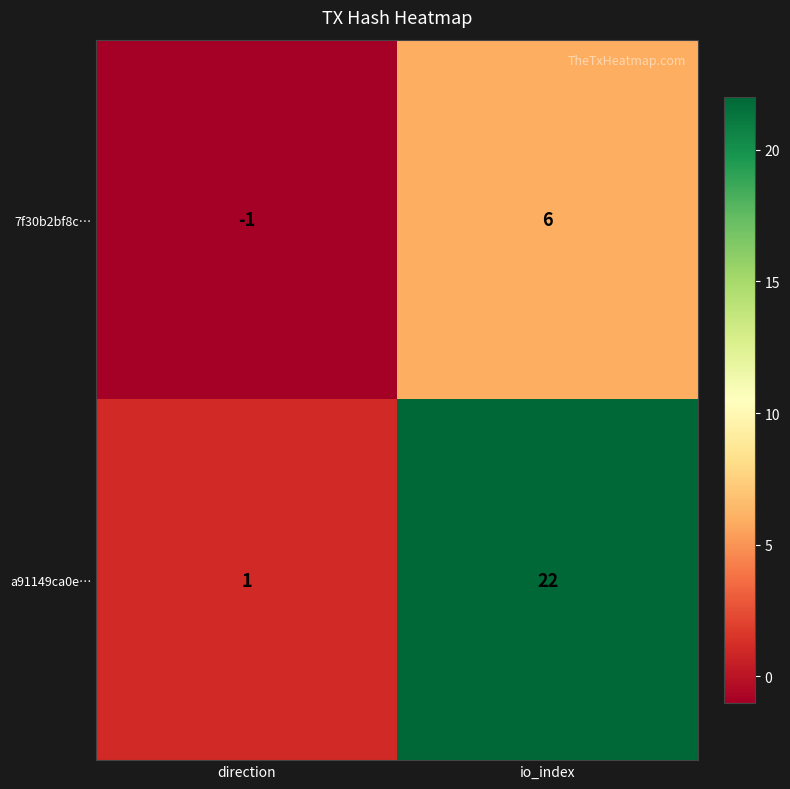

Which series has the largest total across all categories?

a91149ca0e…